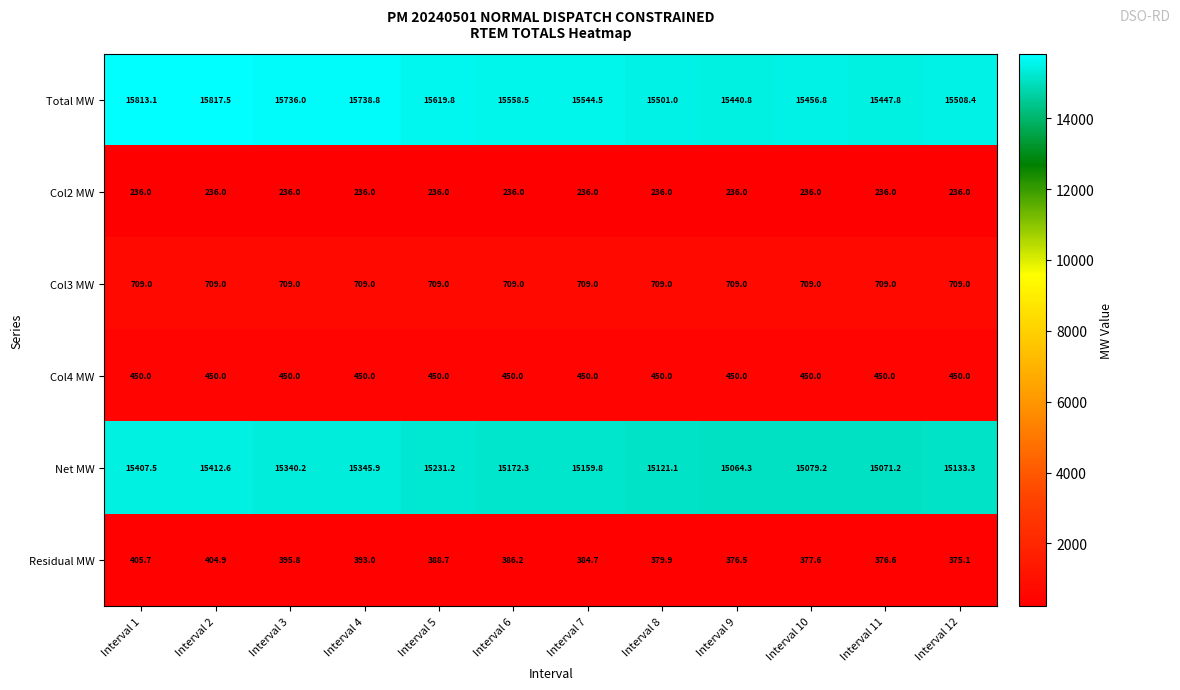

What is the sum of the Col2 MW values at Interval 7 and Interval 10?

472.0